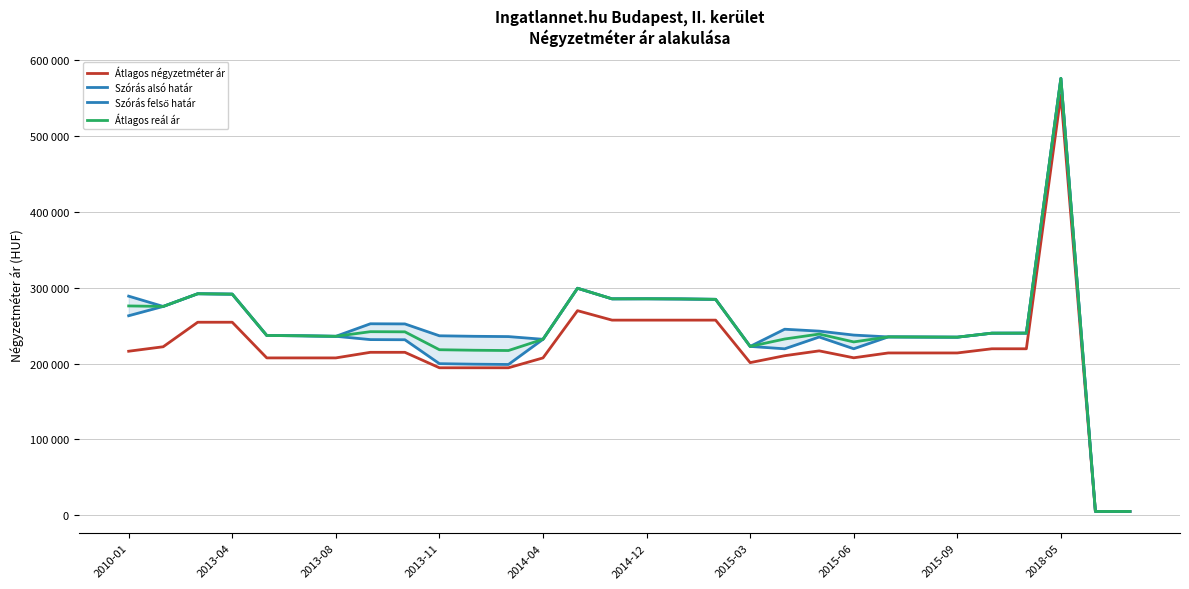

What are all the series names shown in the legend?

Átlagos négyzetméter ár, Szórás alsó határ, Szórás felső határ, Átlagos reál ár